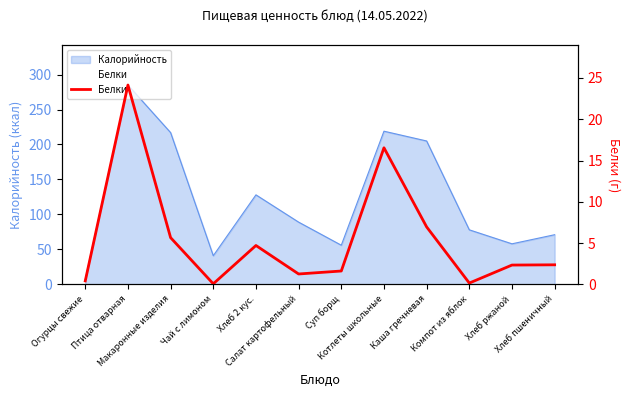

The chart shows a value of 0.2 at Компот из яблок. True or false?

True